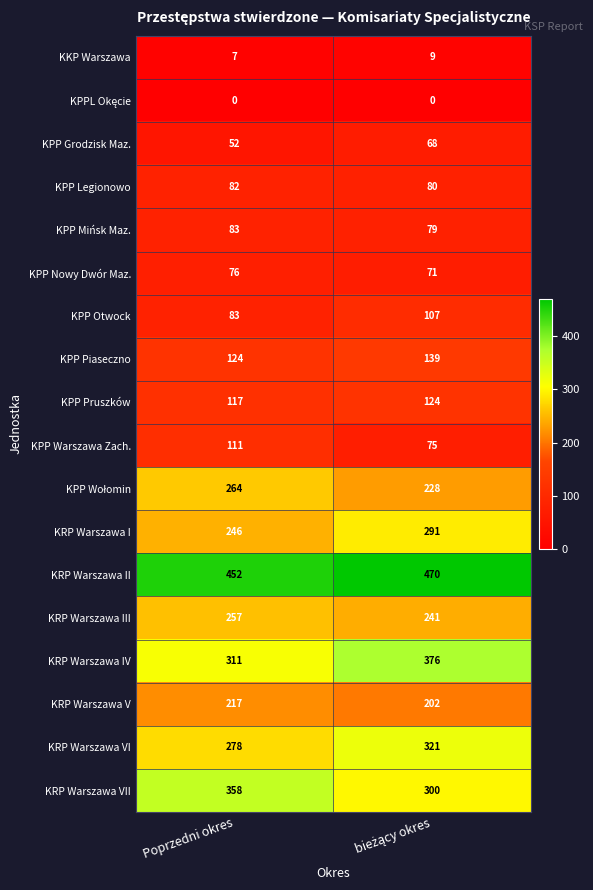

What is the highest value of the KPP Pruszków series?

124